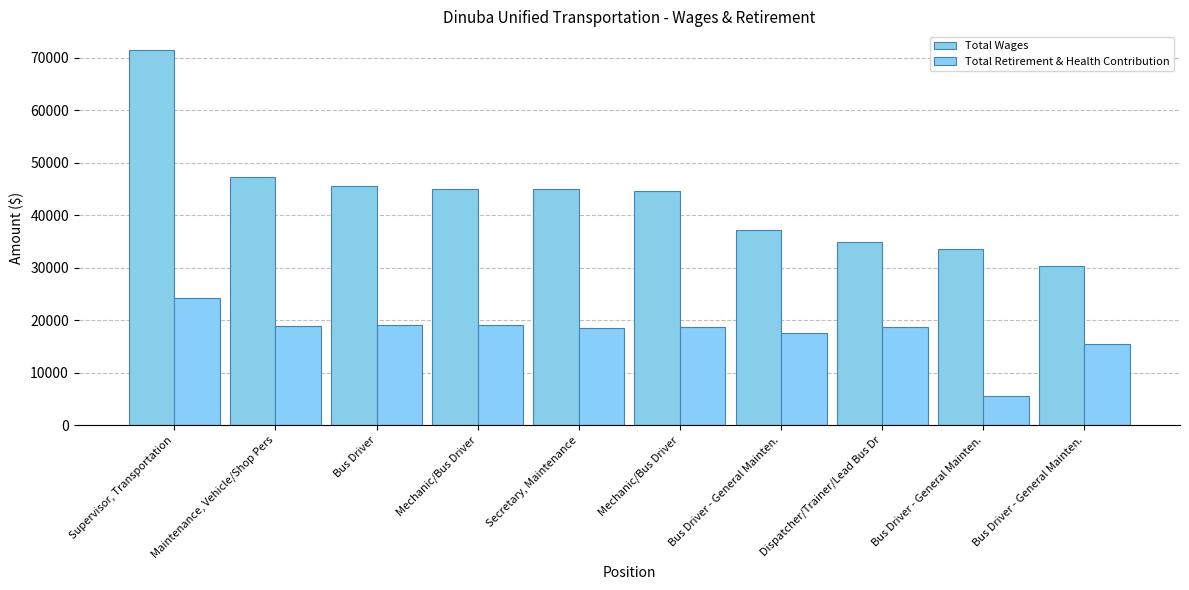

How many bars are there in each group?

2